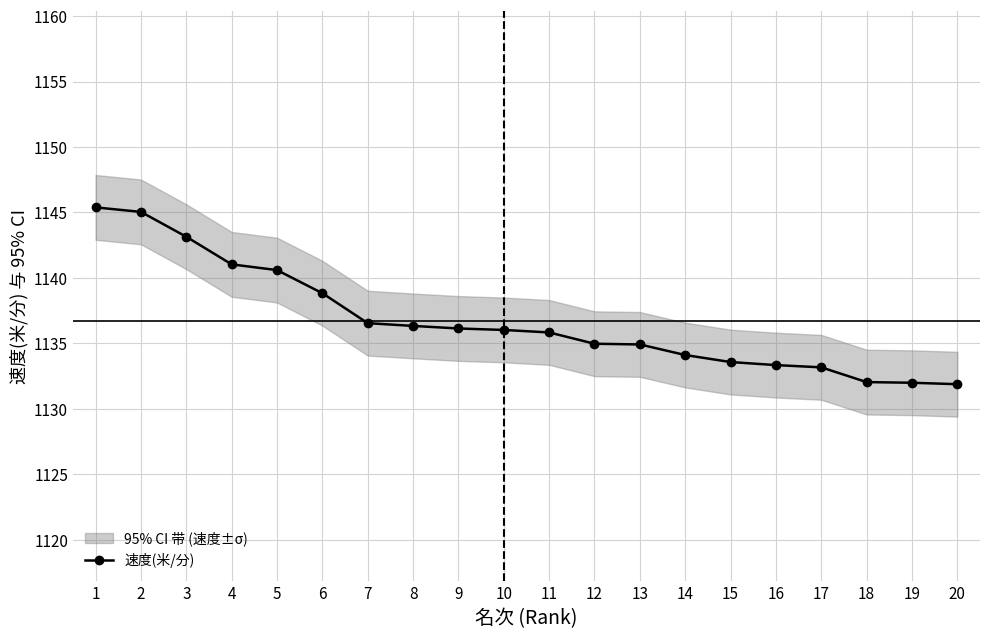

Reading left to right, extract all data points from this chart.

1=1145.4	2=1145.0	3=1143.1	4=1141.0	5=1140.6	6=1138.8	7=1136.5	8=1136.3	9=1136.1	10=1136.0	11=1135.8	12=1135.0	13=1134.9	14=1134.1	15=1133.6	16=1133.3	17=1133.2	18=1132.0	19=1132.0	20=1131.9